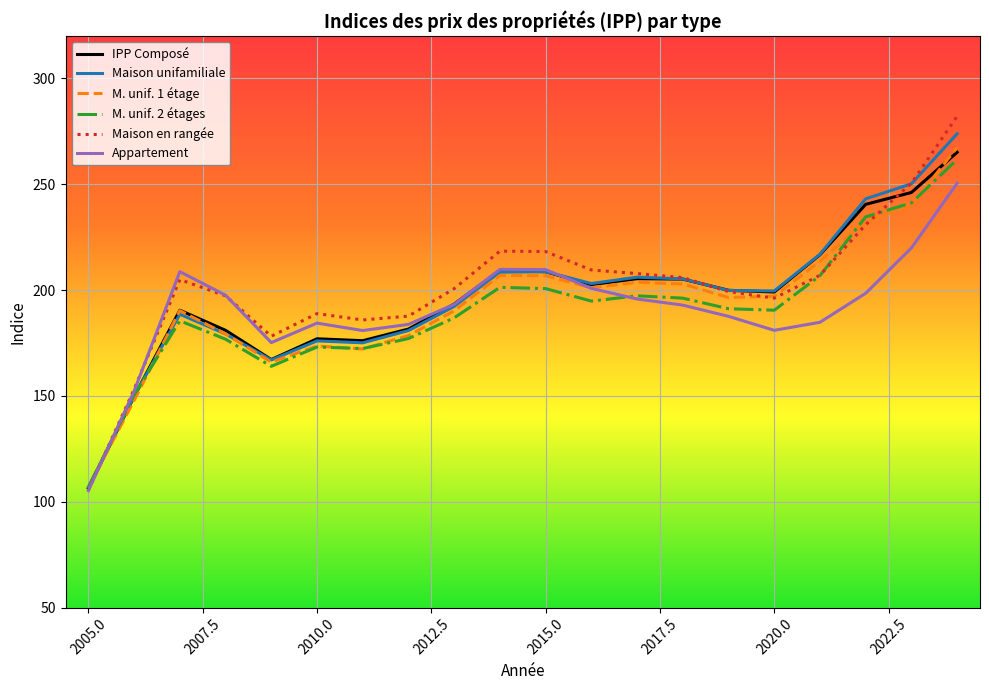

Does the chart display data point markers on the line(s)?

No